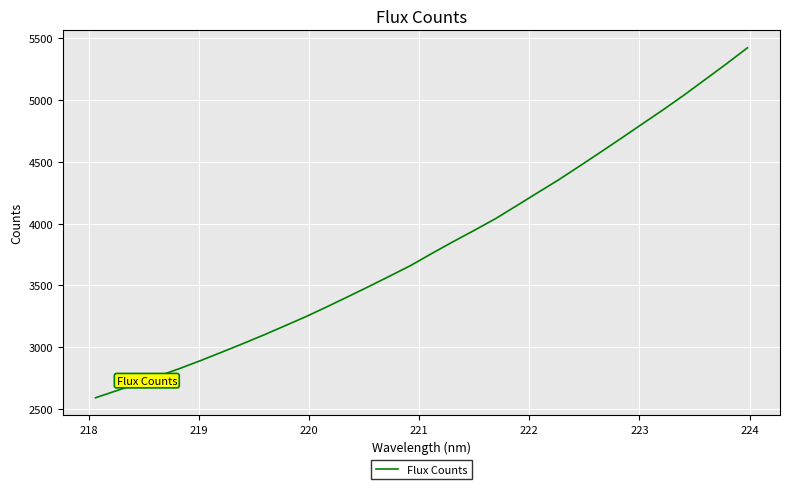

What is the minimum value shown in the chart?

2591.9